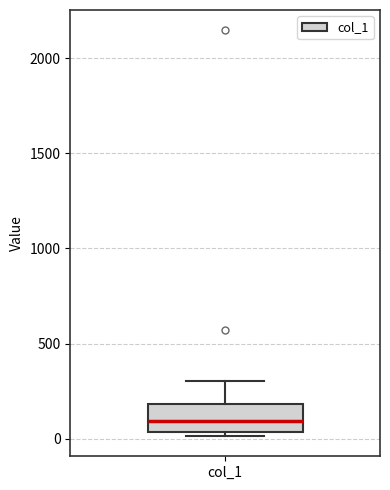

Where is the lower edge of the box for col_1 on the y-axis? The values are not printed on the chart, so give them approximately, as read against the axis.

50